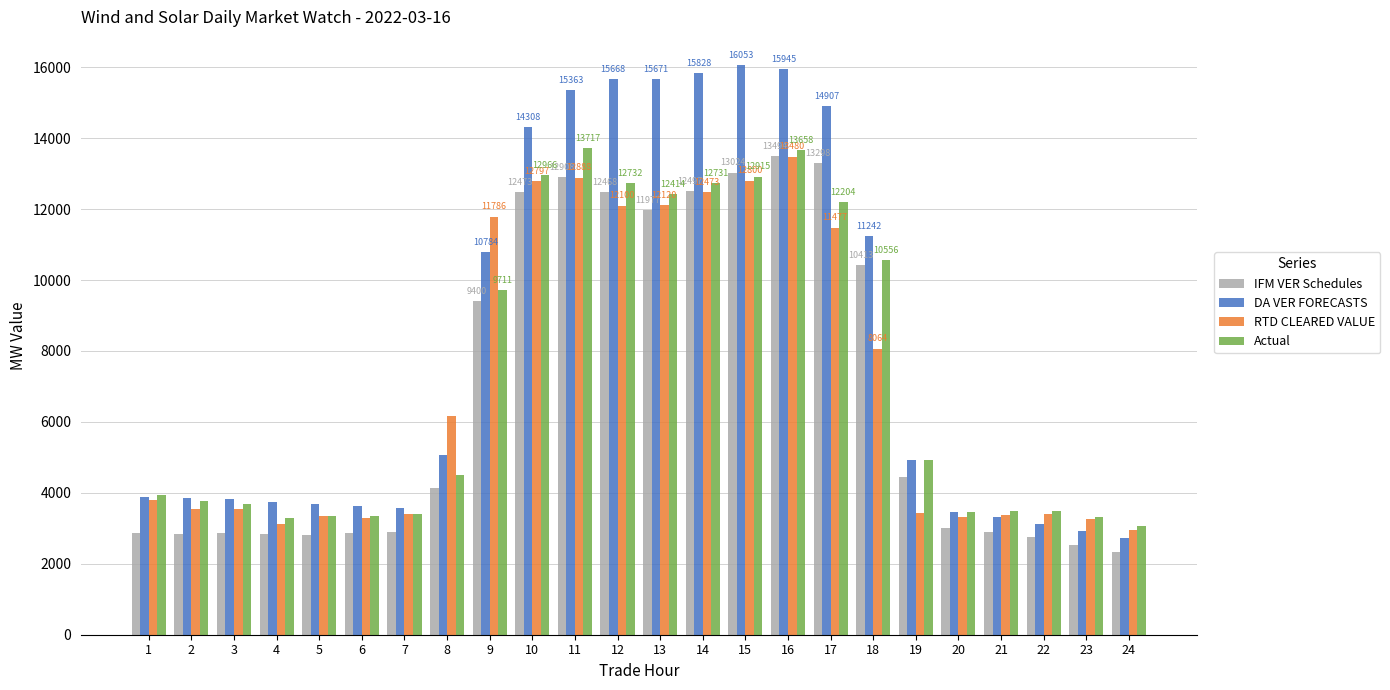

What is the approximate value of DA VER FORECASTS at 5?

3679.6